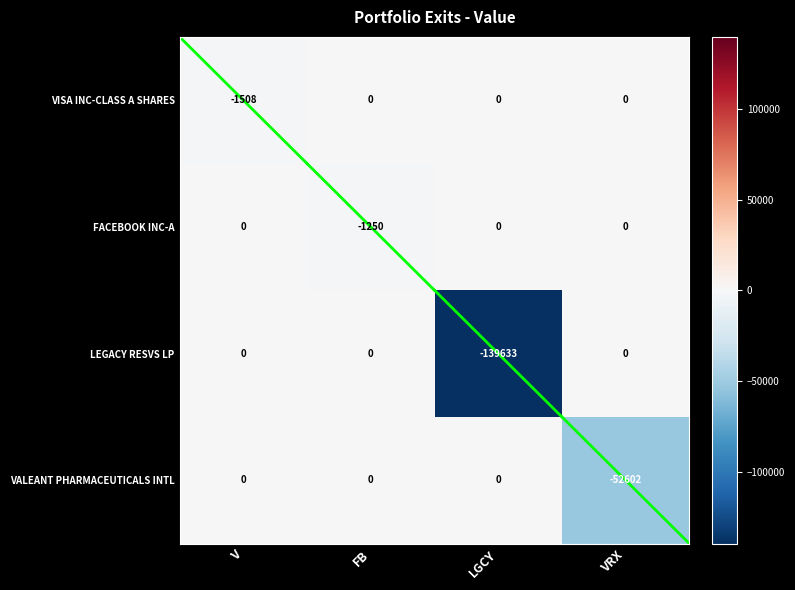

At which category is the sum across all series the highest?

FB